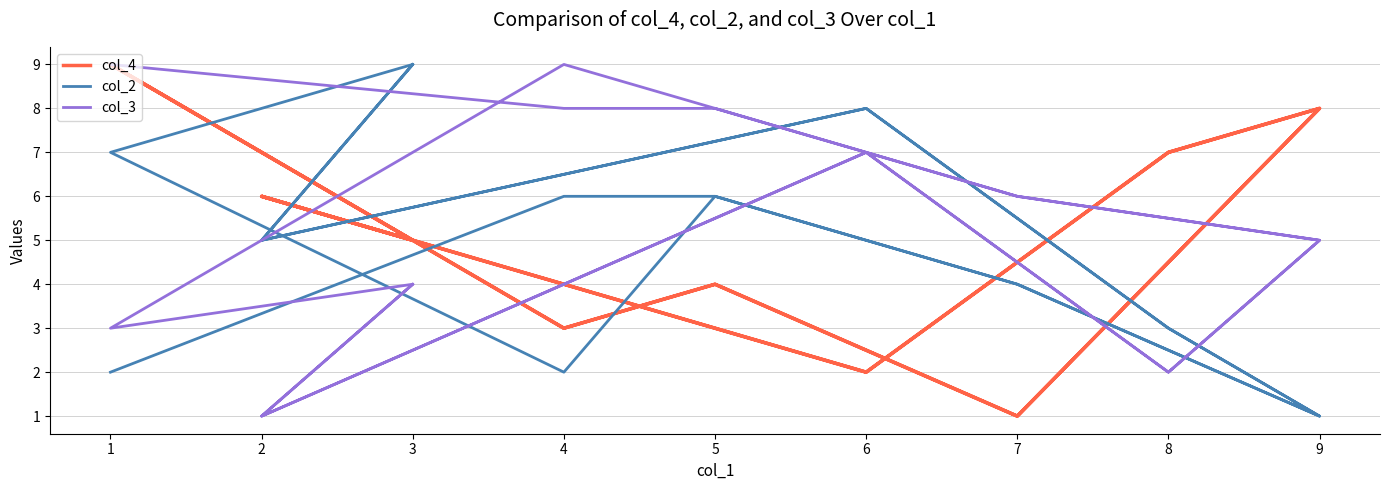

What is the value of the col_4 point at the 1st from the left?

9